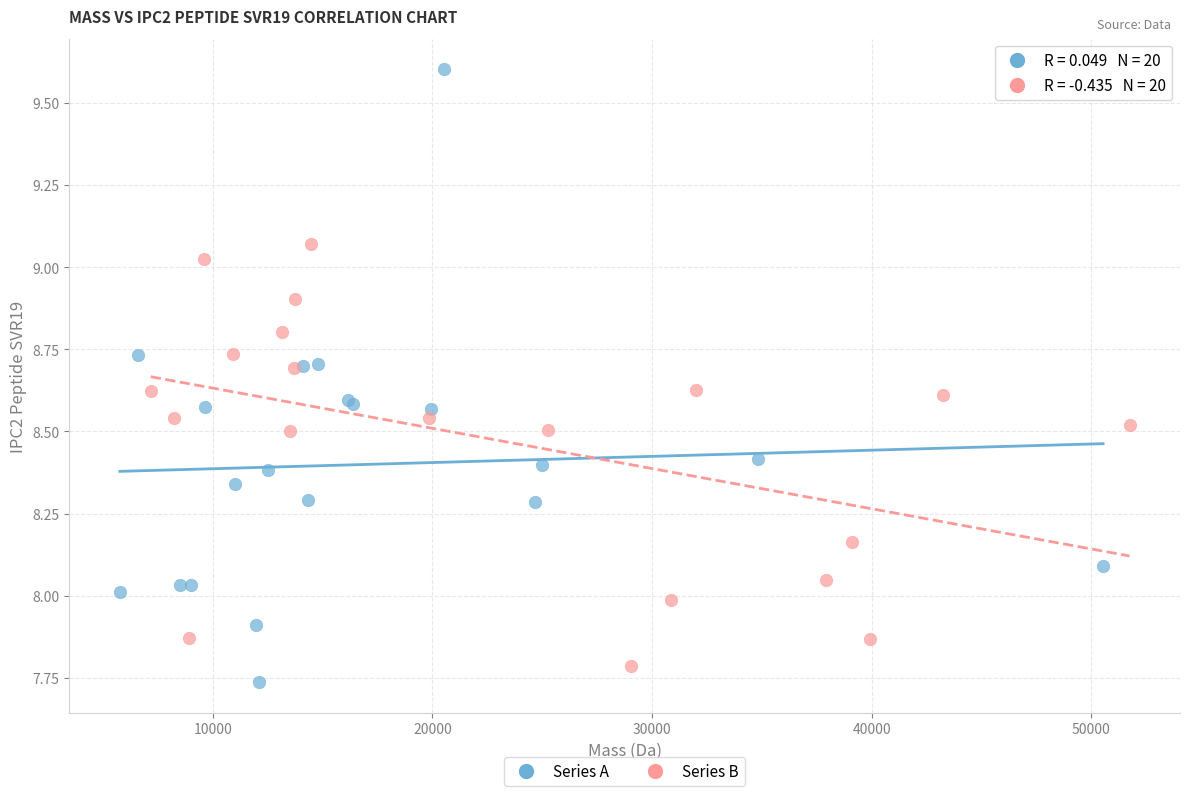

Which series has the largest Y range (max minus min)?

Series A